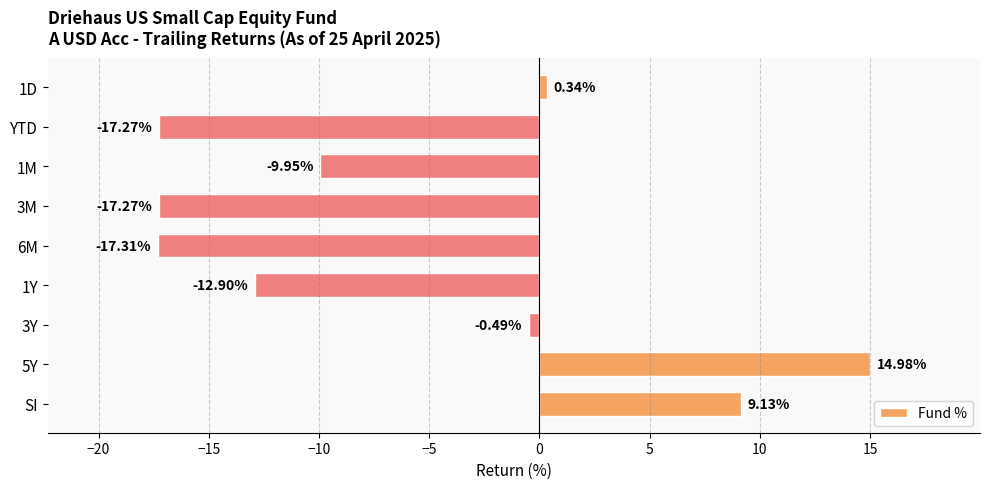

What is the label of the 9th bar from the top?

SI